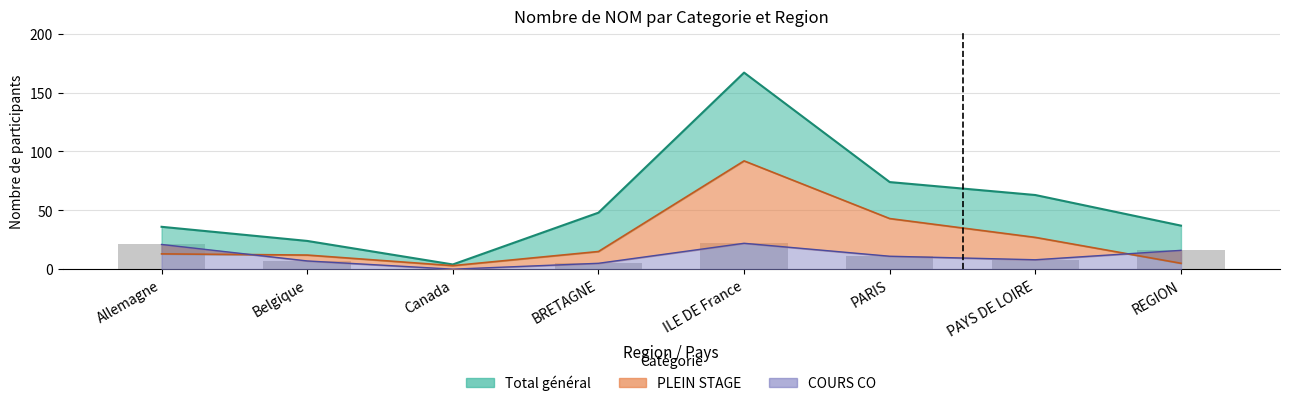

How many groups of bars are there?

8